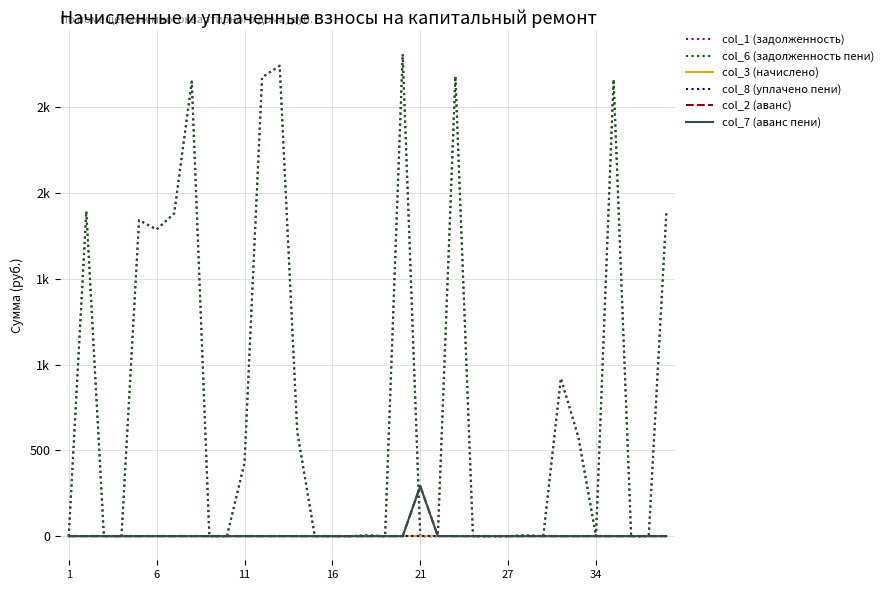

Which label corresponds to the smallest value in the chart?

1